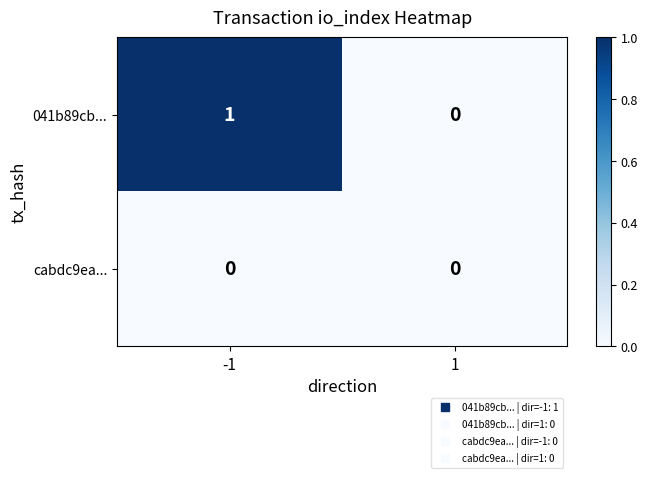

Which series has the largest total across all categories?

041b89cb...